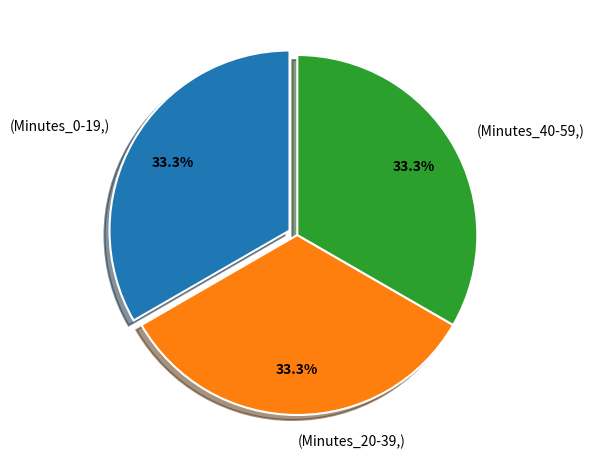

Is there any slice that represents more than half of the pie?

No